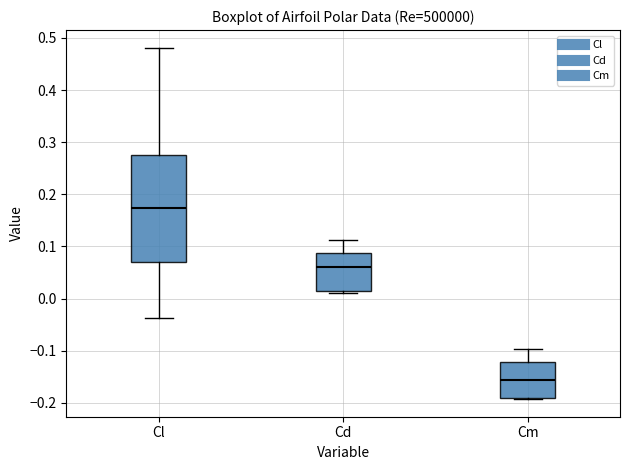

Where is the lower edge of the box for Cd on the y-axis? The values are not printed on the chart, so give them approximately, as read against the axis.

0.01